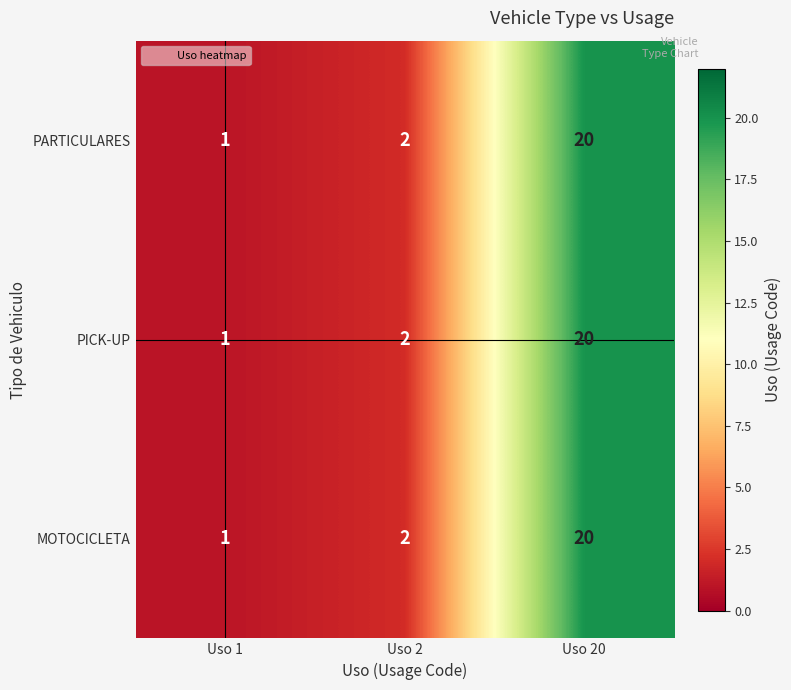

The value of PICK-UP at Uso 2 is 2. True or false?

True